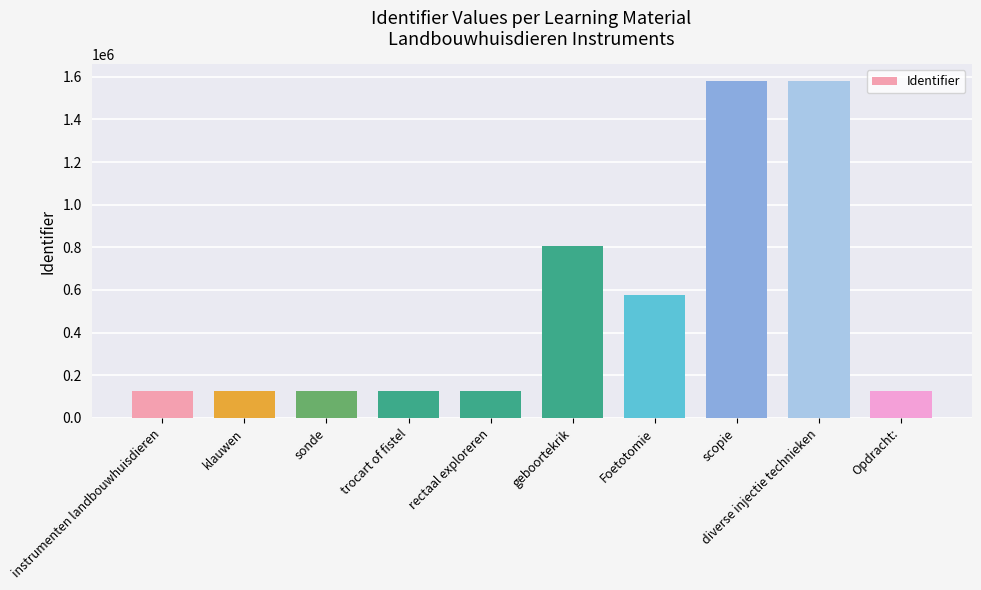

How many data points does each series have?

10